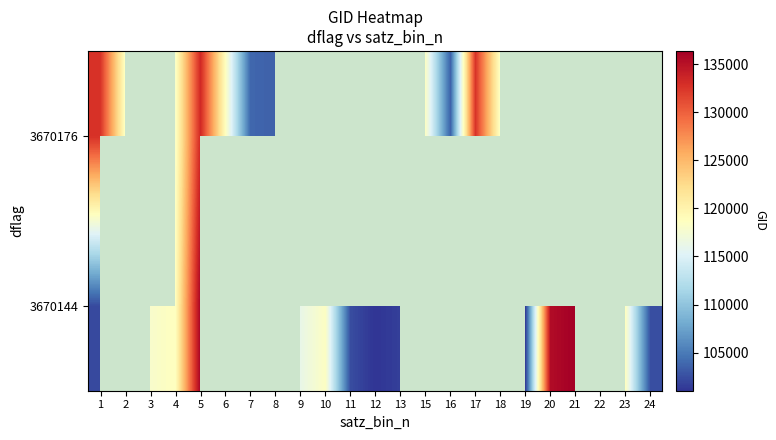

What is the difference between the maximum and minimum values in the 3670144 series?

35323.0